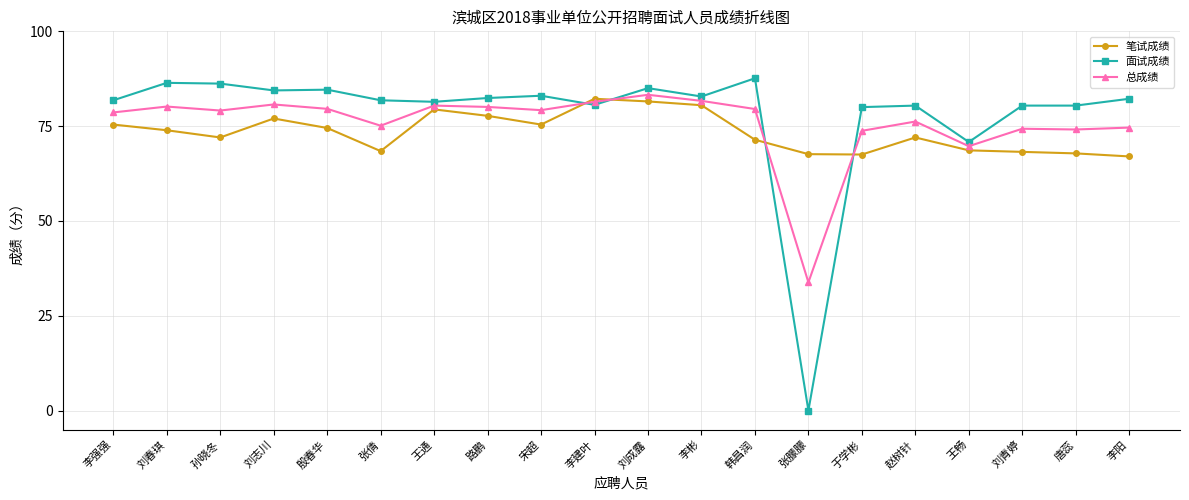

Which series changed the most between 李强强 and 张倩?

笔试成绩